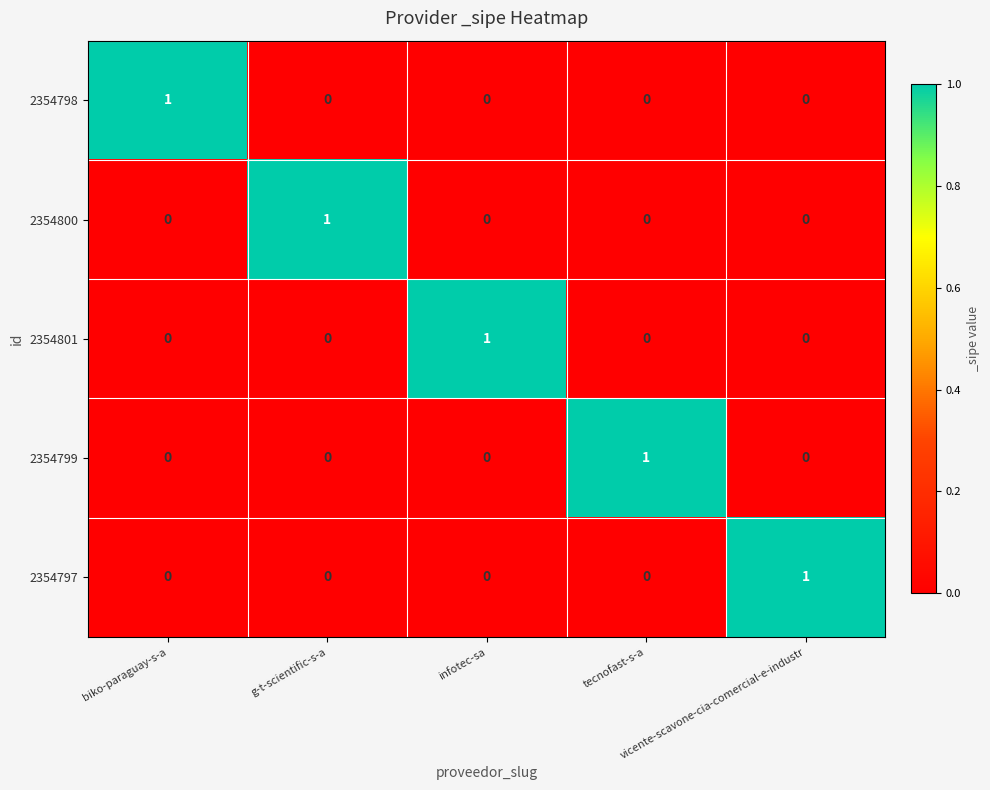

How many 2354801 values are between 0 and 1?

5